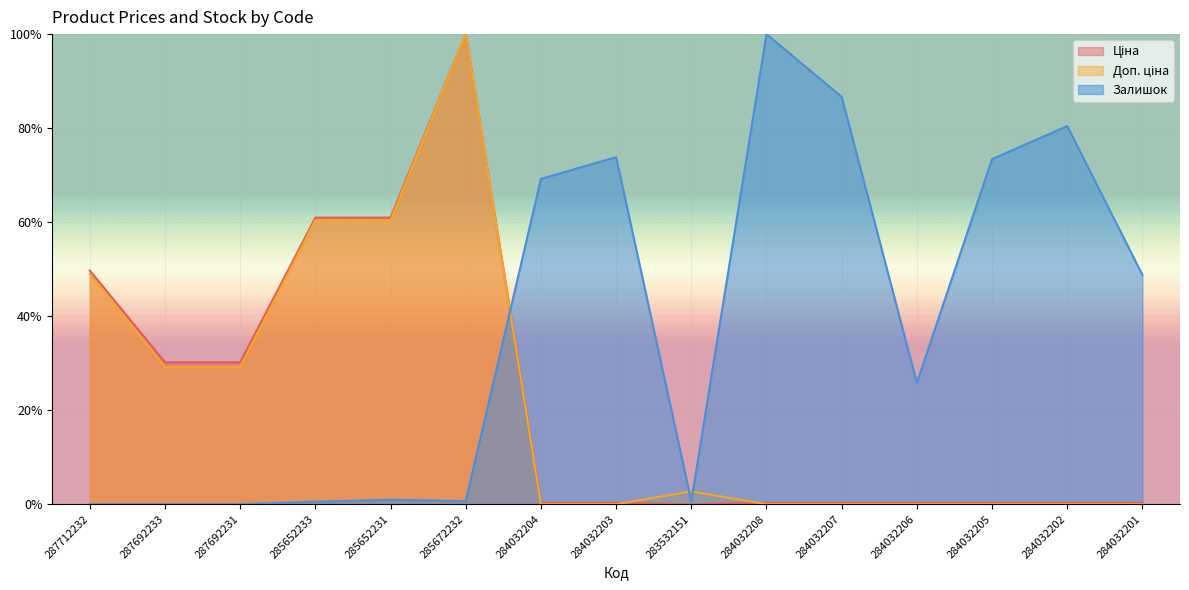

Which has a higher value, 287692233 or 284032208?

287692233